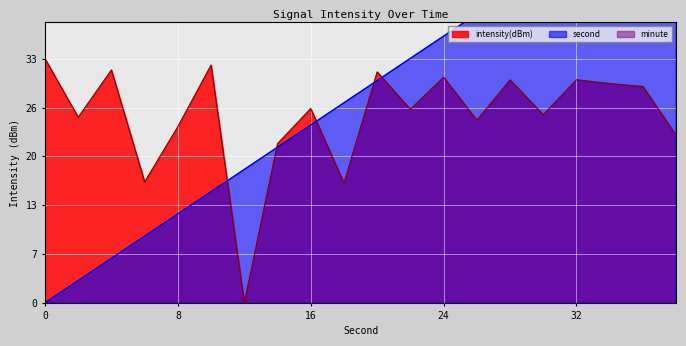

Which series has the largest range (max minus min)?

second